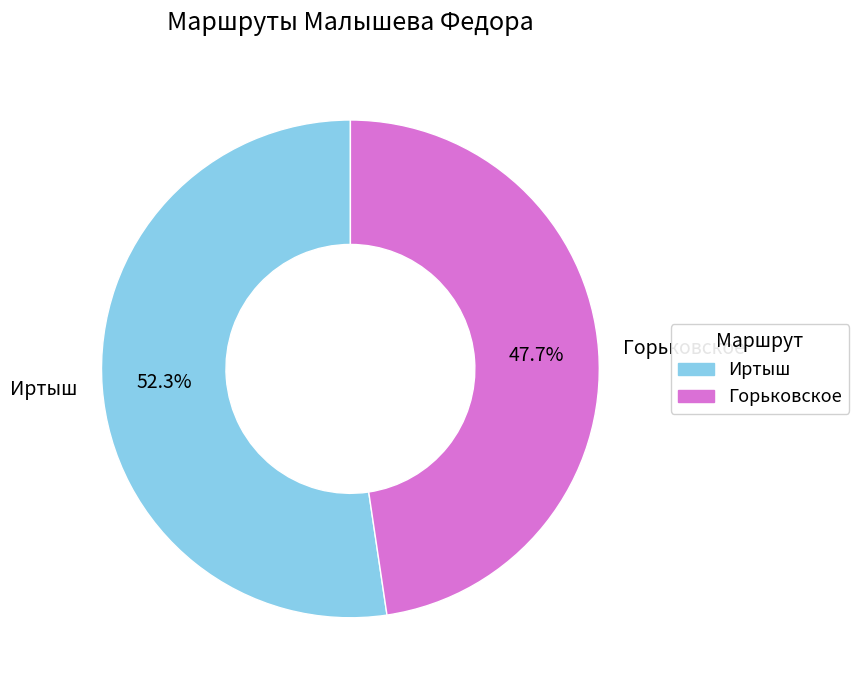

Does Горьковское represent more than half of the total?

No